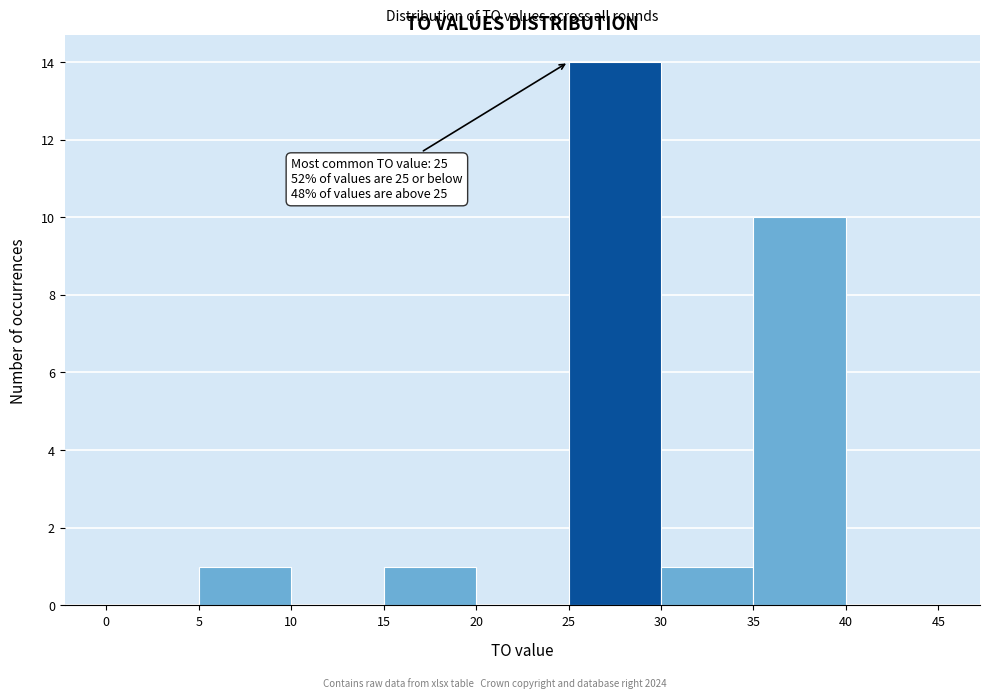

Over which range of the x-axis is the bar tallest?

25 to 30